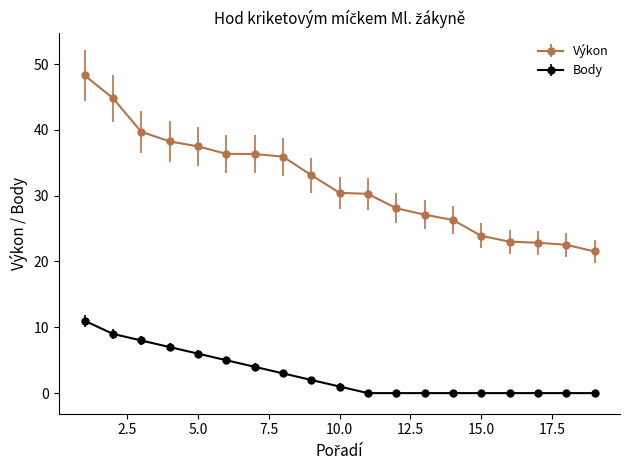

Which series has the largest total across all categories?

Výkon